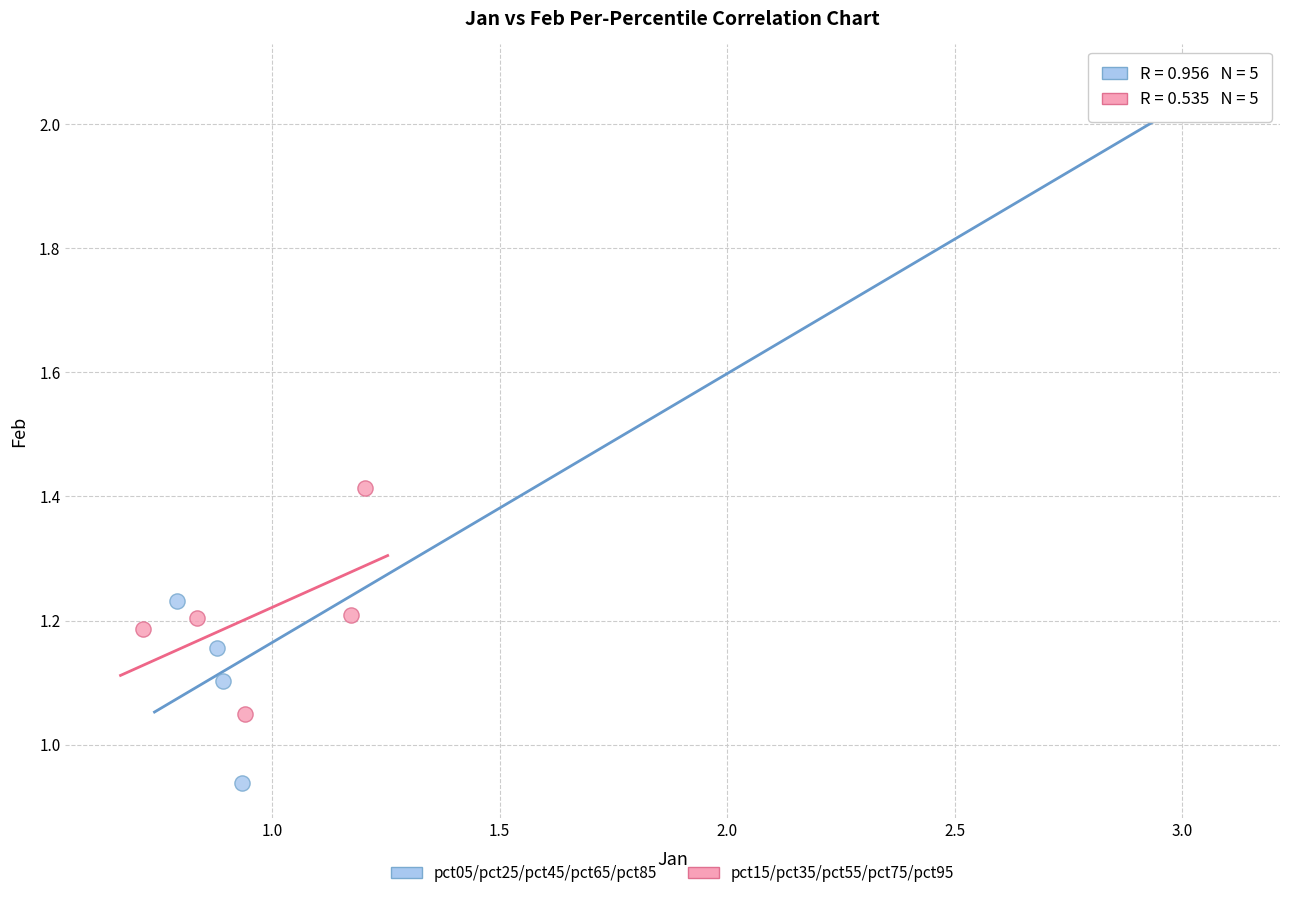

Which series has the largest Y range (max minus min)?

pct05/pct25/pct45/pct65/pct85